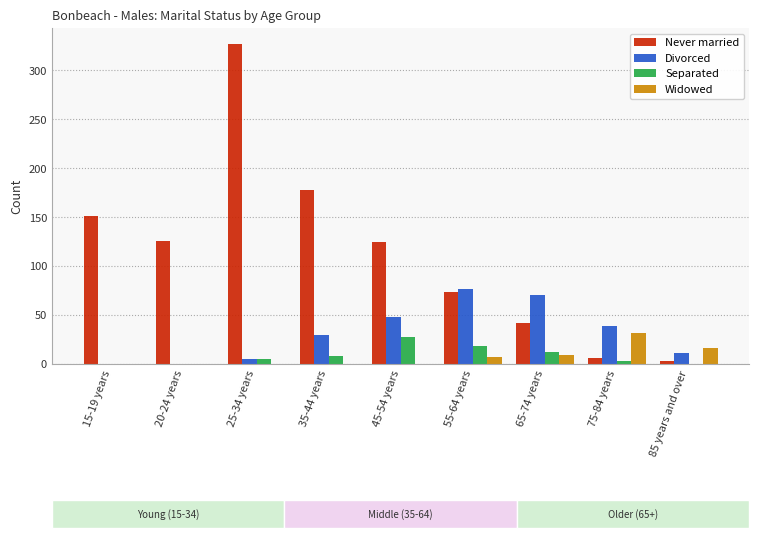

Is it true that Widowed equals 16 at 25-34 years?

False